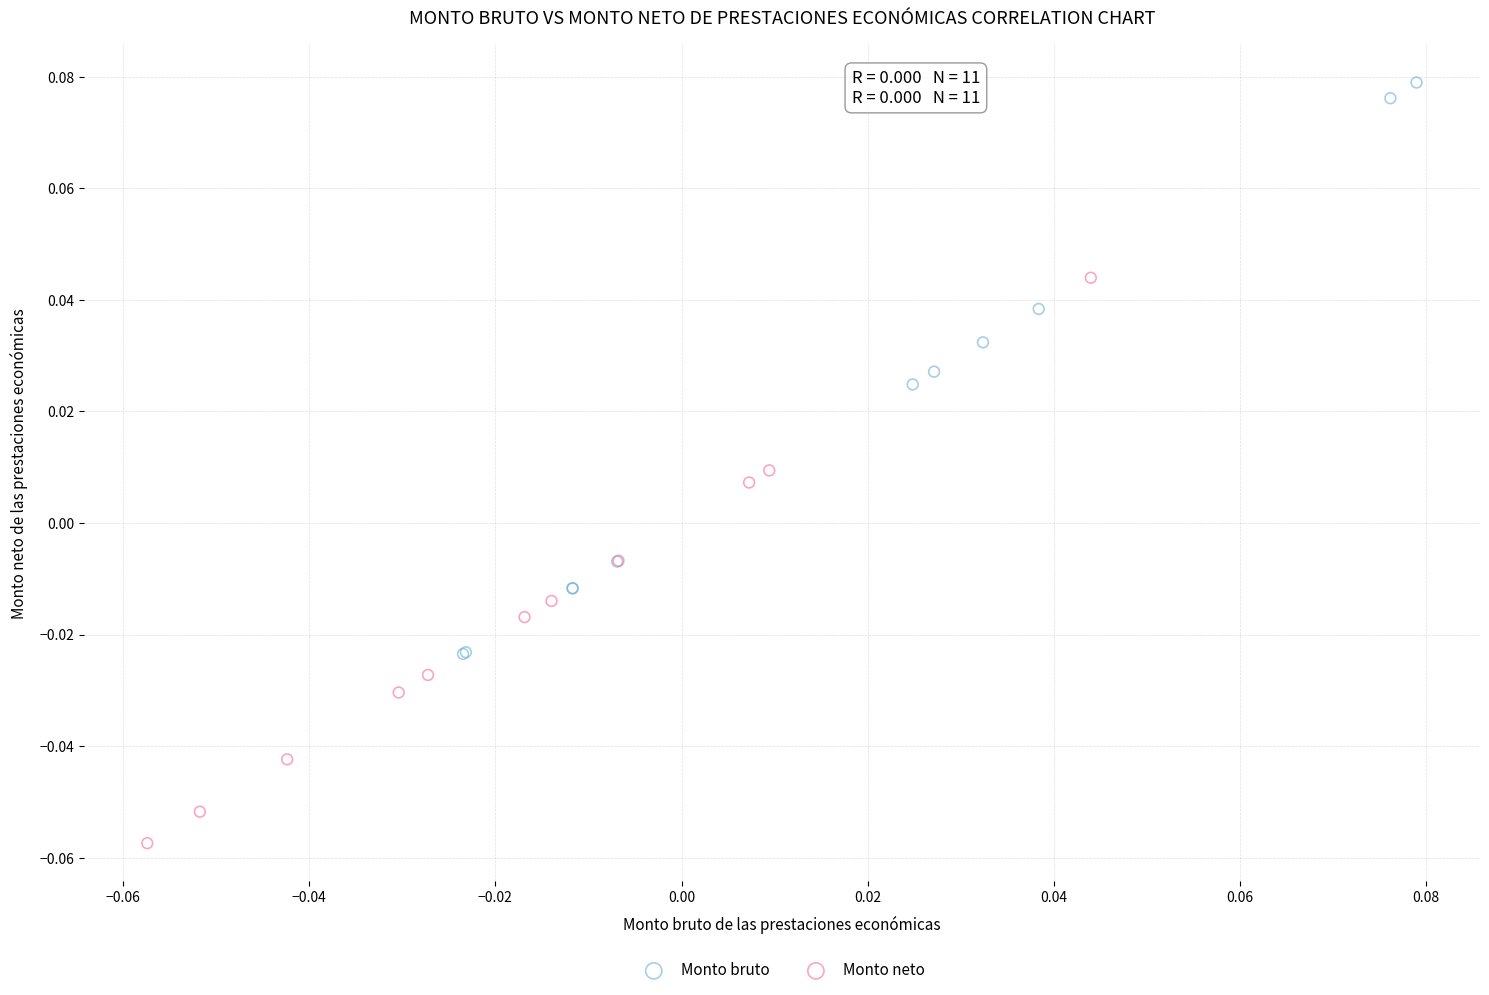

Which series contains the lowest Y value?

Monto neto